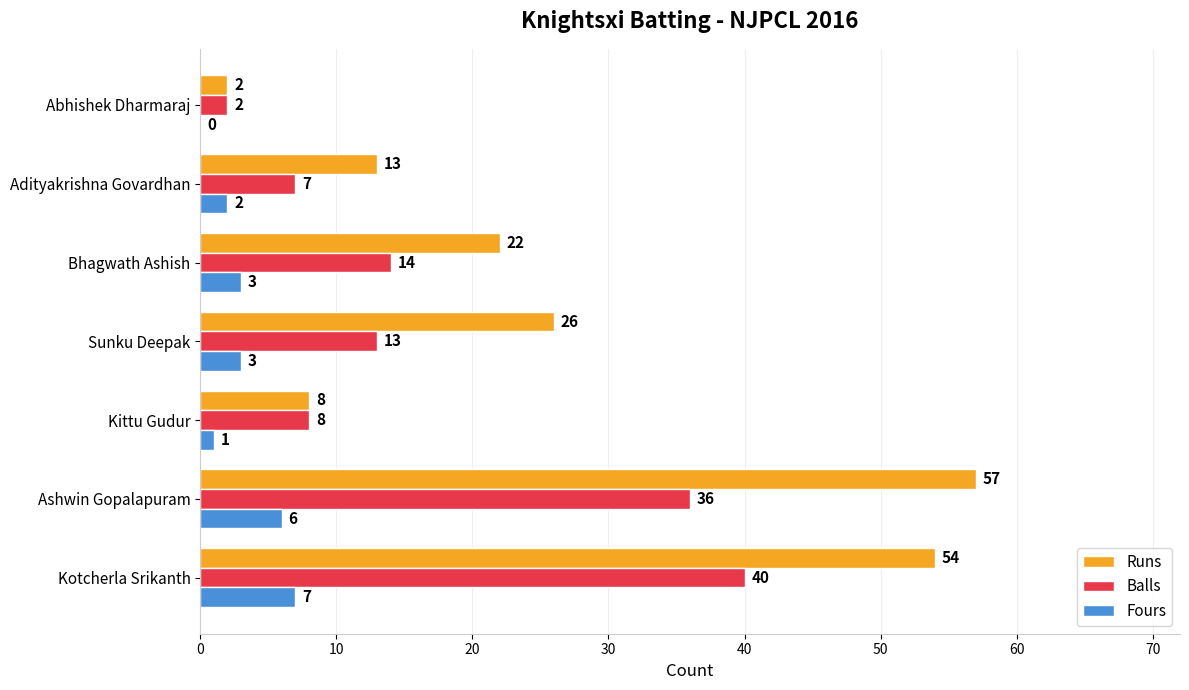

Which series has the largest total across all categories?

Runs